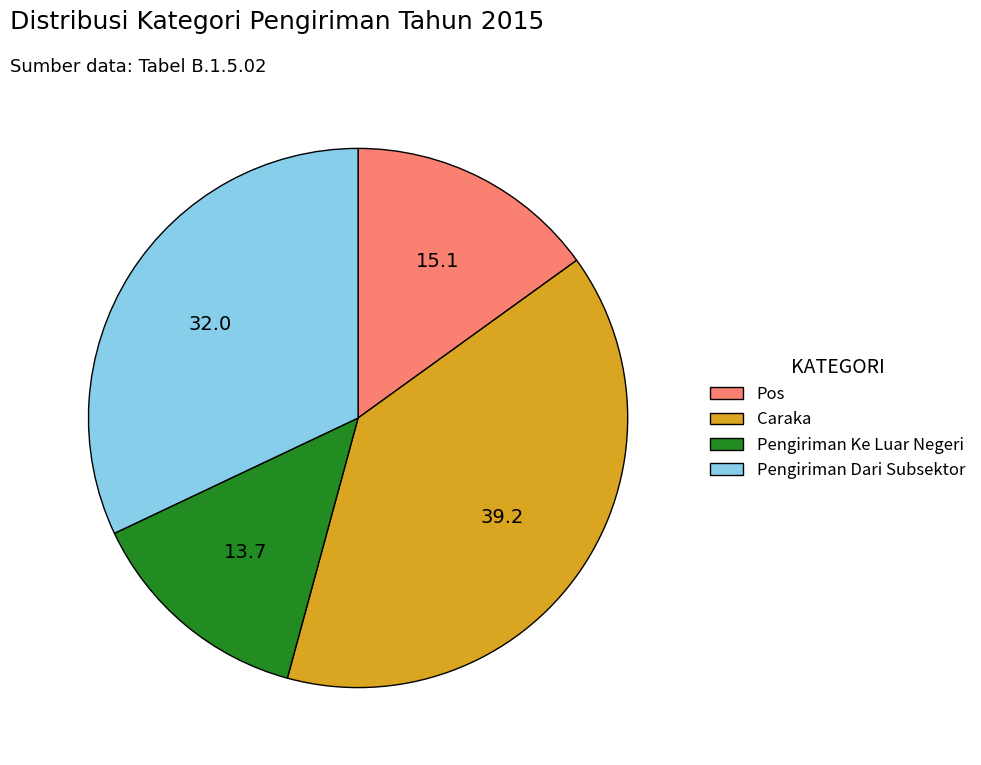

Is the sum of Caraka and Pengiriman Dari Subsektor greater than half?

Yes